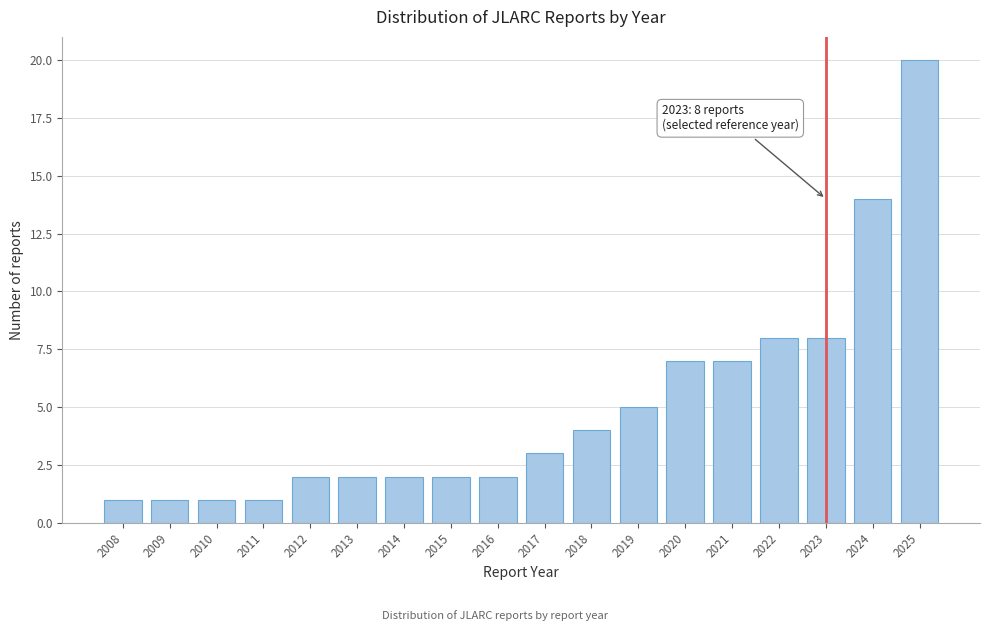

Reading left to right, list all the values displayed in this chart.

2008=1	2009=1	2010=1	2011=1	2012=2	2013=2	2014=2	2015=2	2016=2	2017=3	2018=4	2019=5	2020=7	2021=7	2022=8	2023=8	2024=14	2025=20